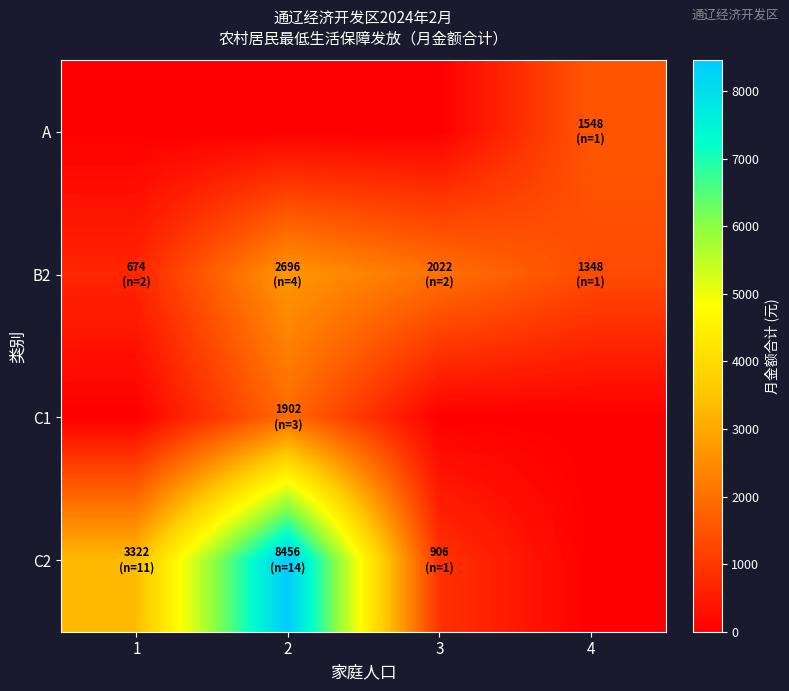

Reading left to right, transcribe all the data shown in this chart.

A: 1=0	2=0	3=0	4=1548
B2: 1=674	2=2696	3=2022	4=1348
C1: 1=0	2=1902	3=0	4=0
C2: 1=3322	2=8456	3=906	4=0